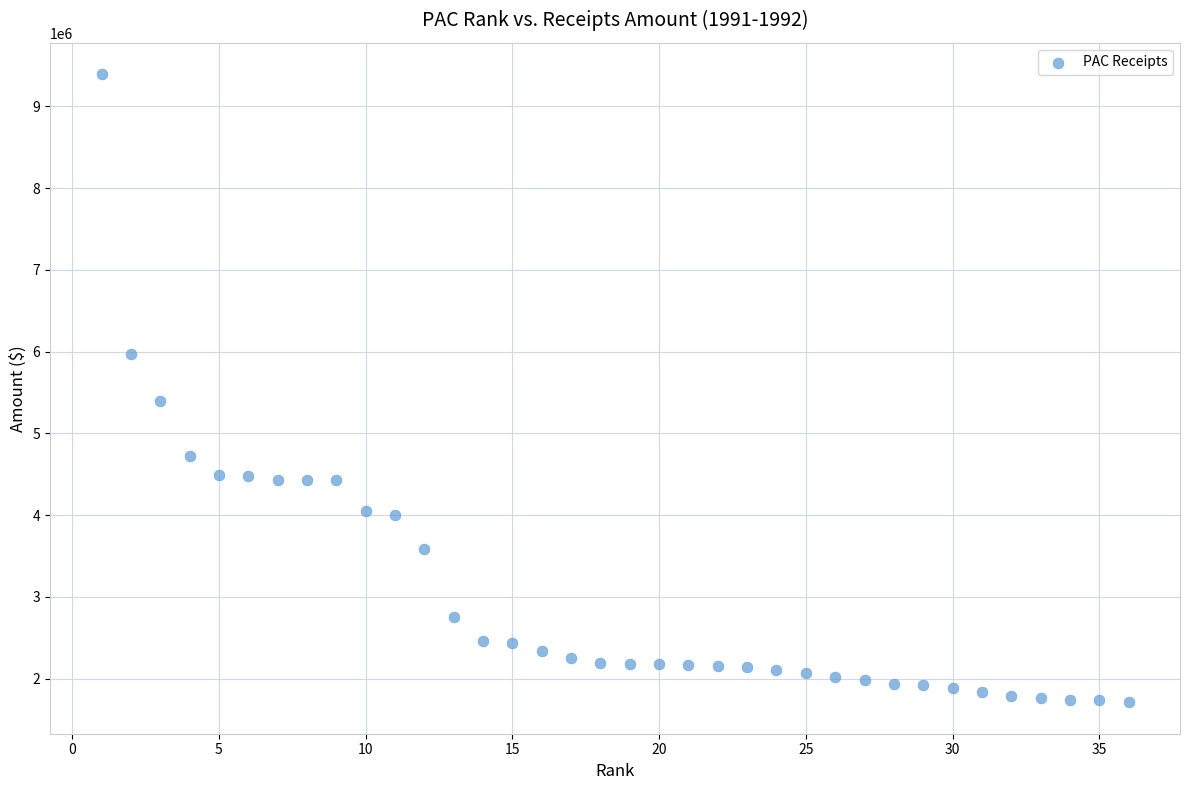

What is the range of X values (max minus min)?

35